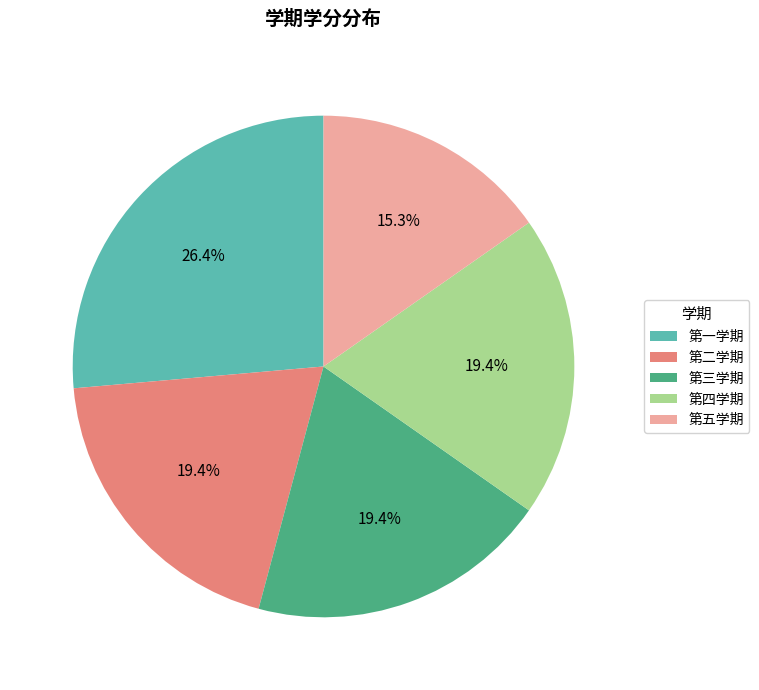

Approximately how many times larger is the value at 第二学期 compared to 第三学期?

1.0